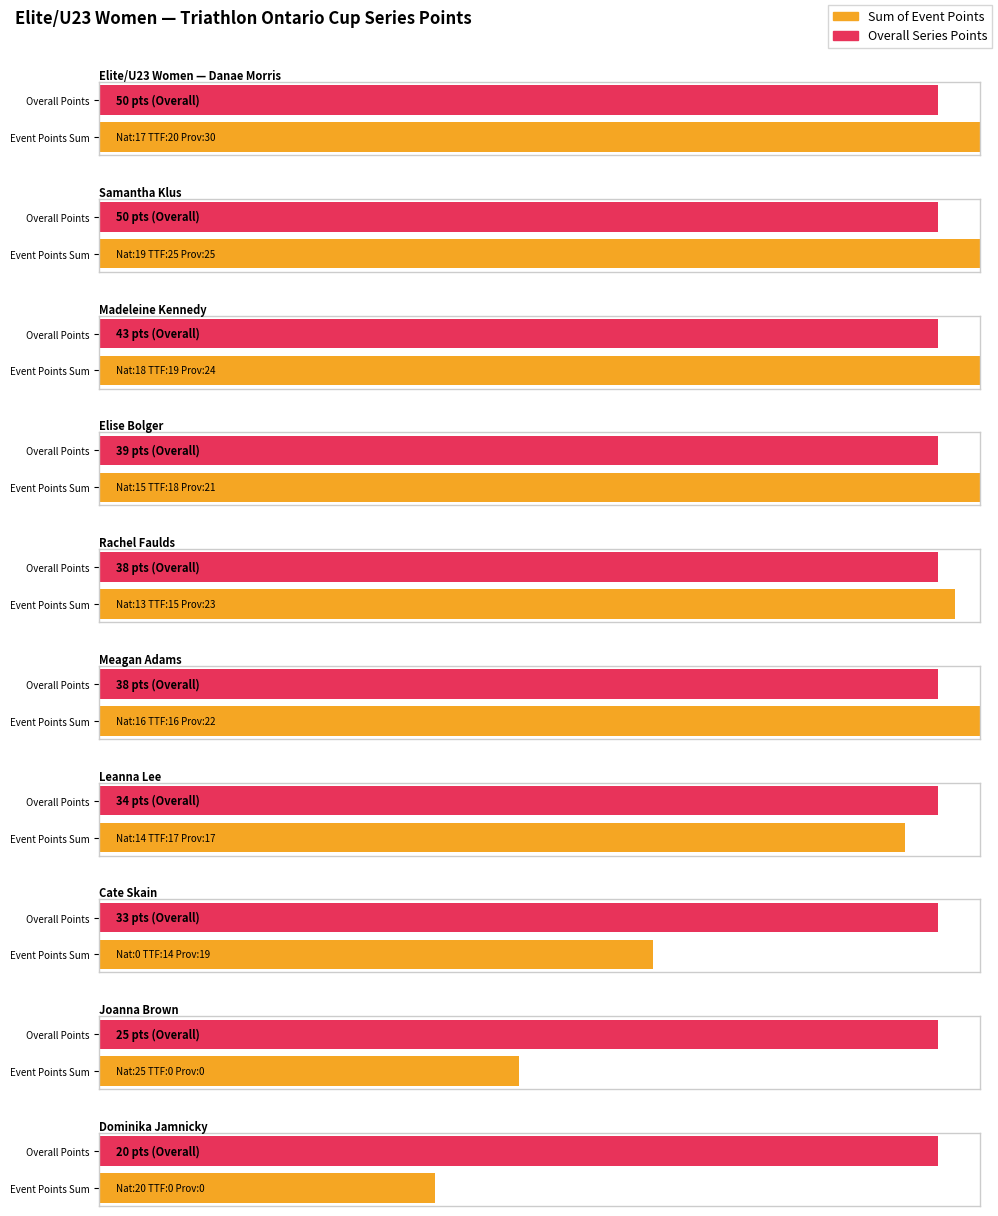

Which has a higher value, Rachel Faulds or Cate Skain?

Rachel Faulds